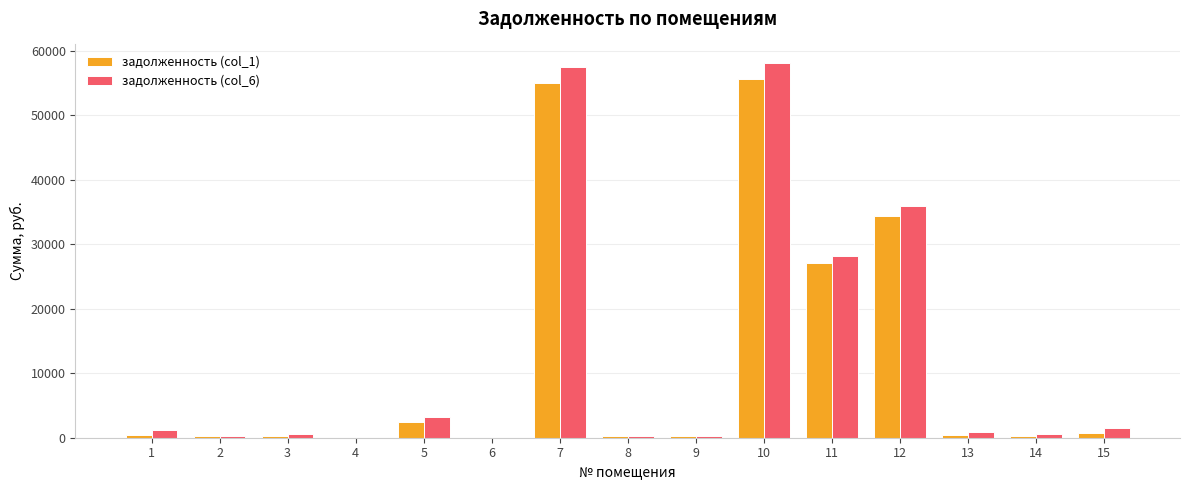

Is the value of задолженность (col_6) at 14 greater than the value of задолженность (col_1) at 10?

No